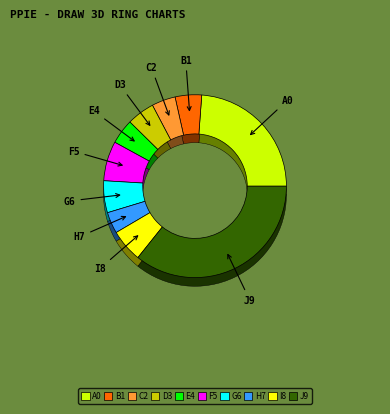

How many slices are in this pie chart?

10